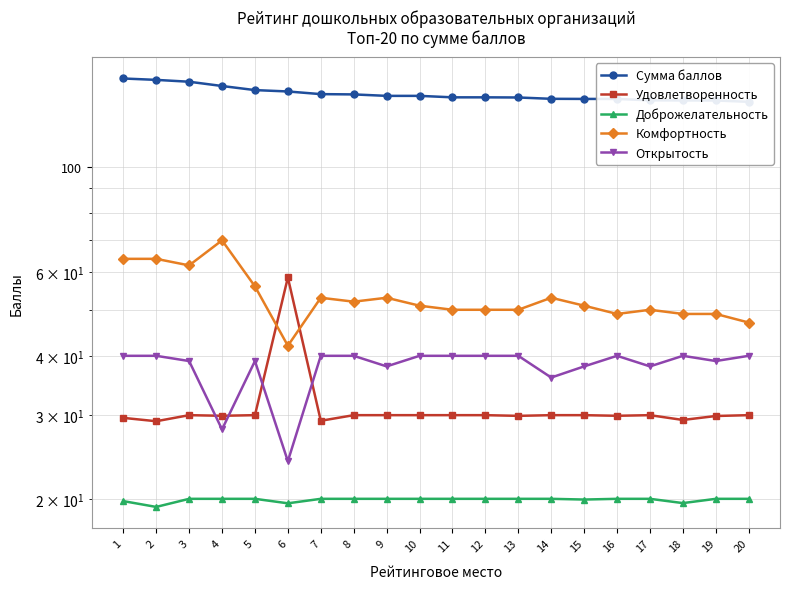

What is the spread (max minus min) of values at 13?

119.9